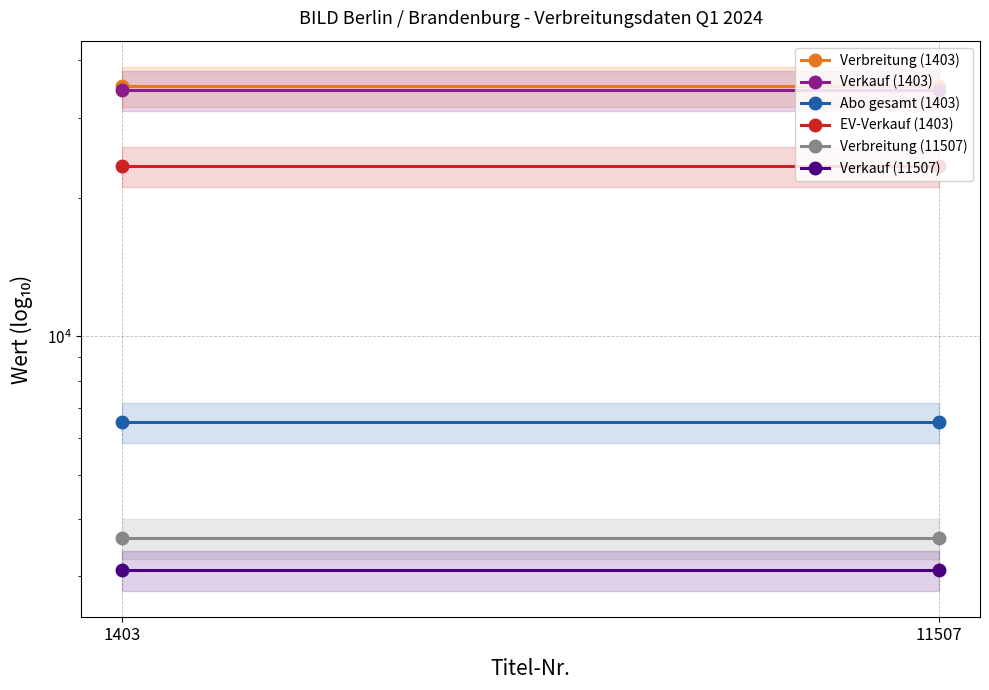

Reading left to right, what are all the values shown in this chart?

Verbreitung (1403): 1403=35182	11507=35182
Verkauf (1403): 1403=34467	11507=34467
Abo gesamt (1403): 1403=6509	11507=6509
EV-Verkauf (1403): 1403=23579	11507=23579
Verbreitung (11507): 1403=3643	11507=3643
Verkauf (11507): 1403=3094	11507=3094